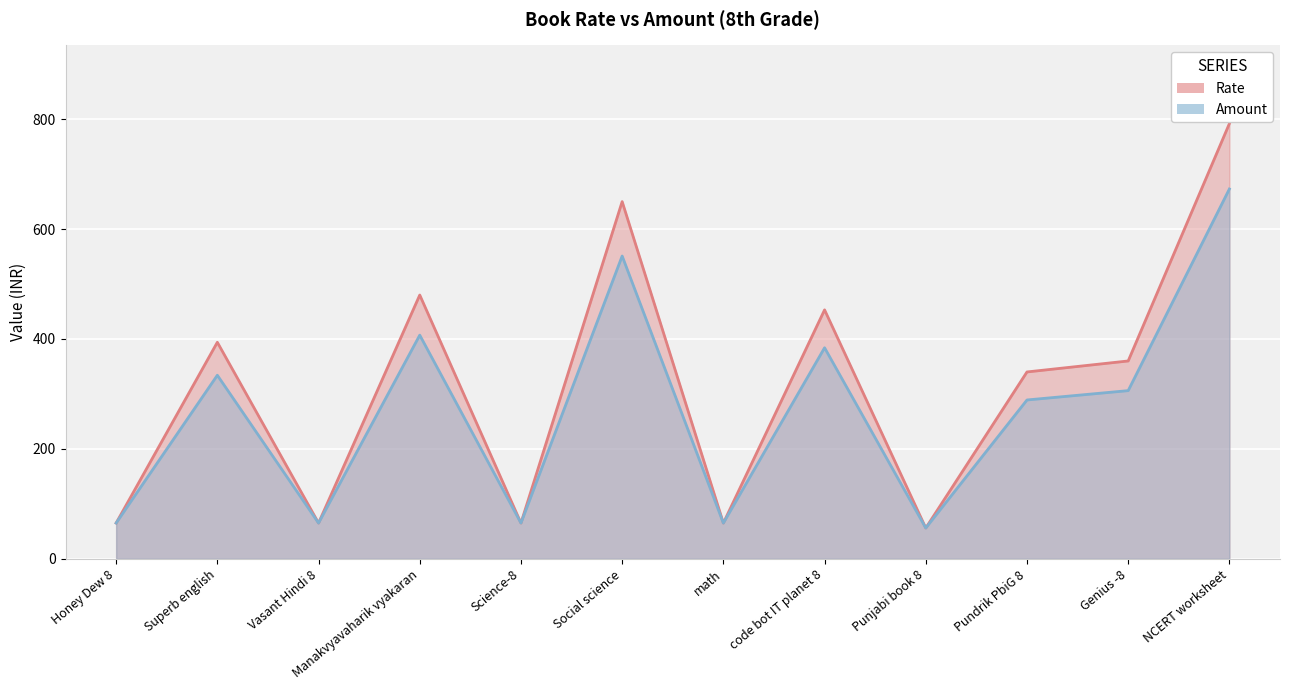

What is the value of the Amount point at the 4th from the left?

407